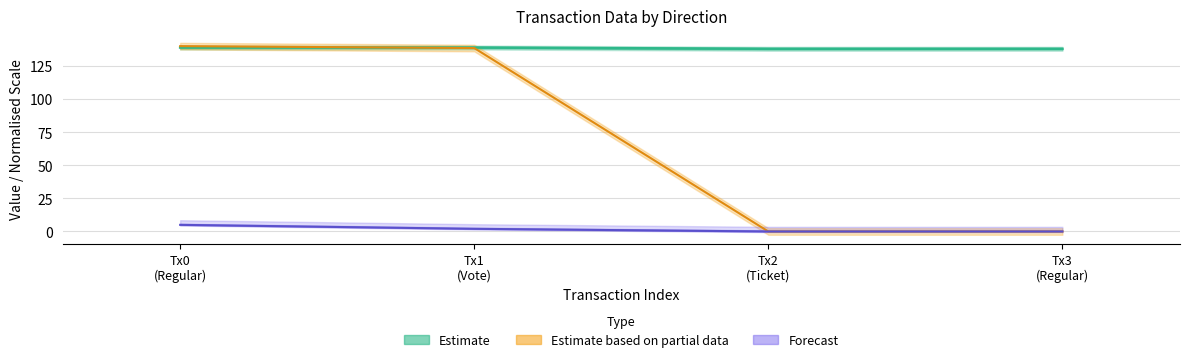

The io_index series shows 0.9 at Tx1 (Vote). True or false?

False